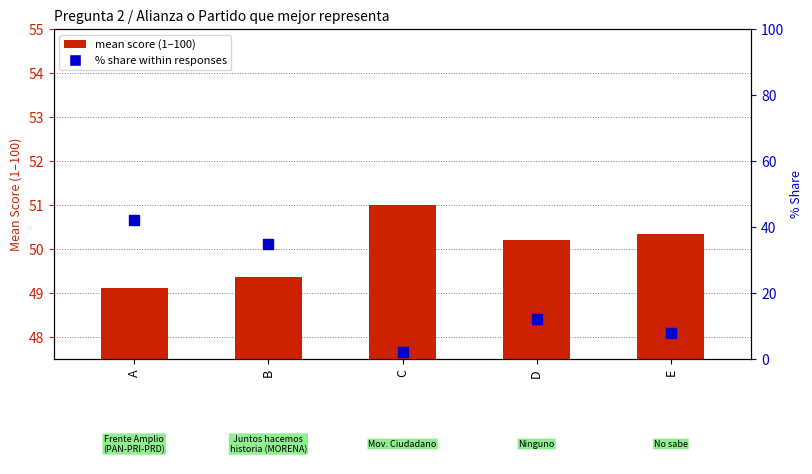

Which series has the largest Y range (max minus min)?

% share within responses